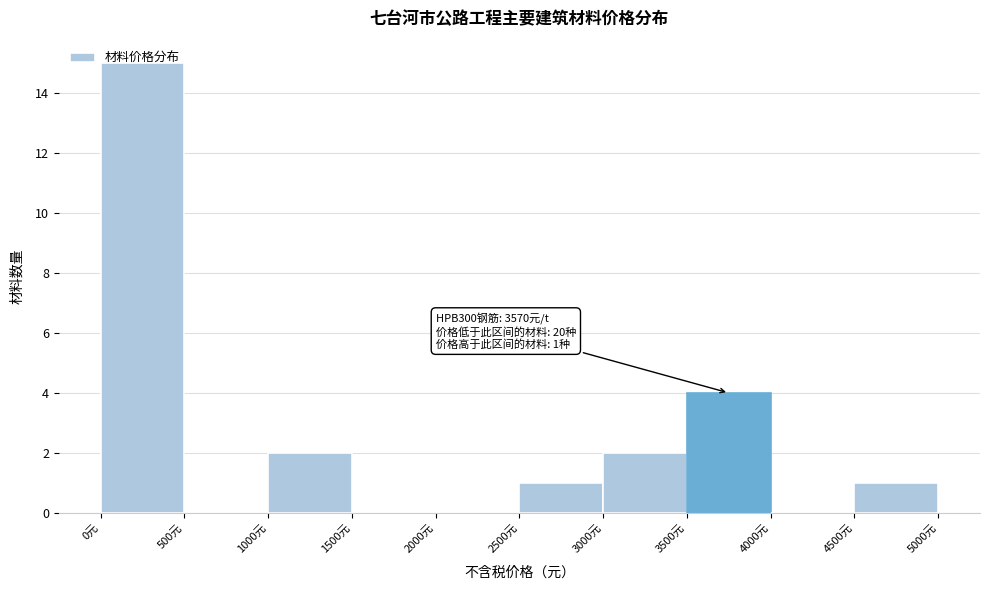

Over which range of the x-axis is the bar tallest?

0 to 500